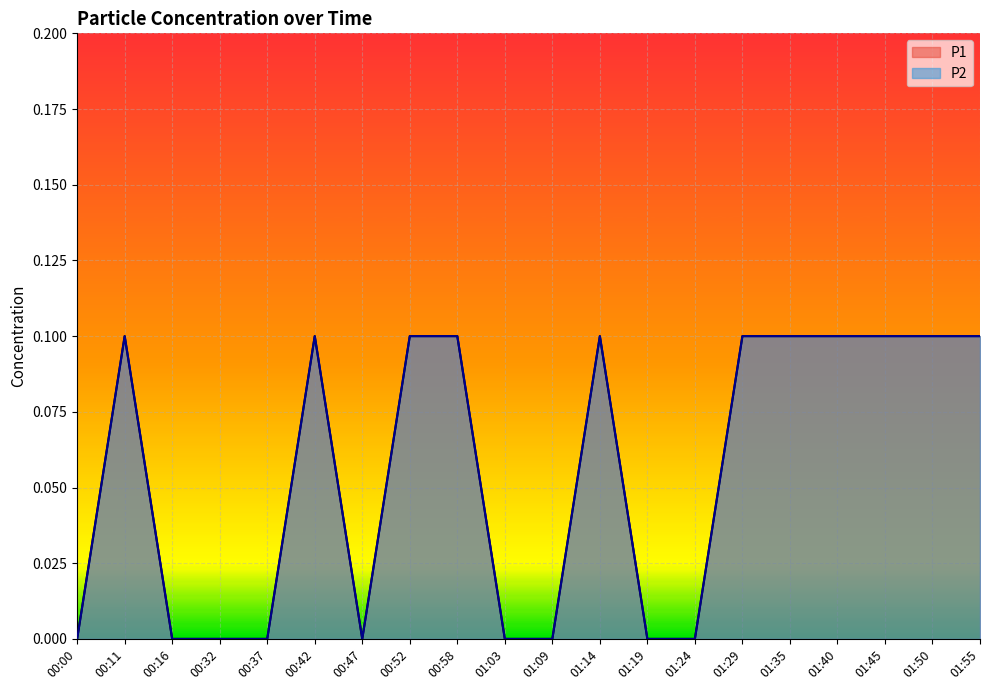

What is the label of the 10th point from the left?

01:03